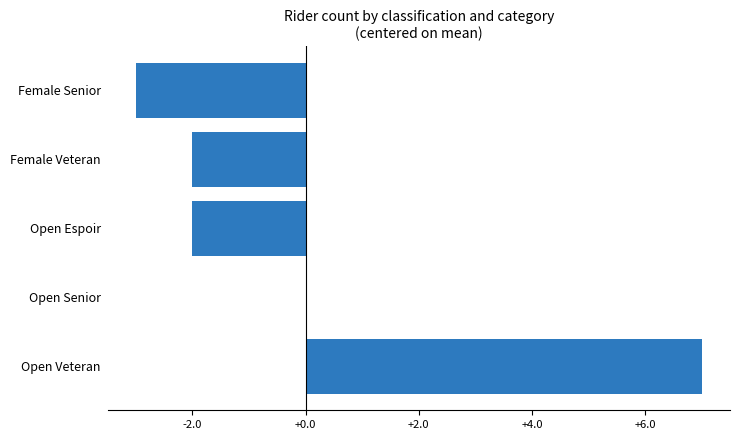

Between Open Veteran and Open Espoir, which is larger?

Open Veteran